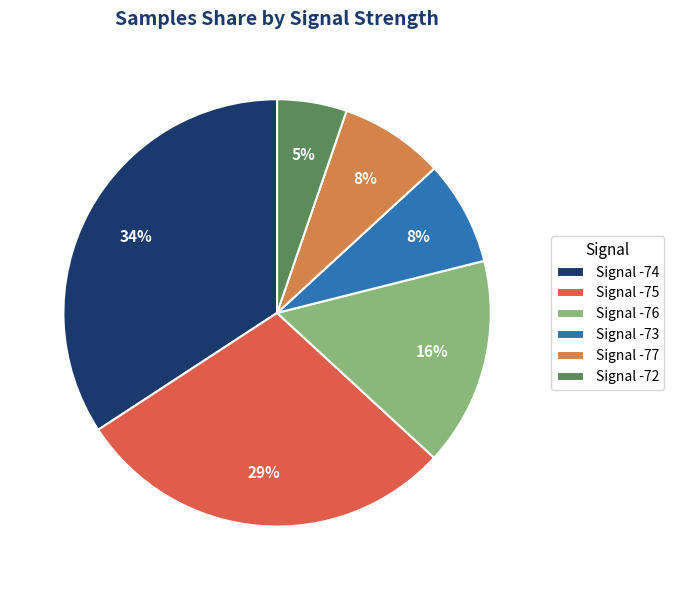

Which has a higher value, Signal -72 or Signal -73?

Signal -73